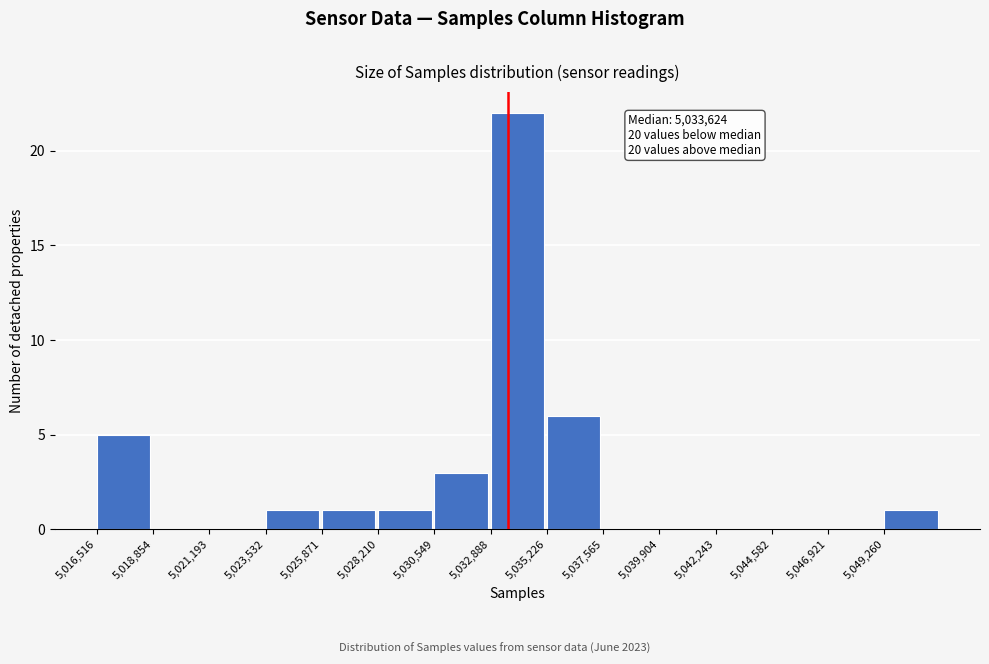

Over which range of the x-axis is the bar tallest?

5033000 to 5035000